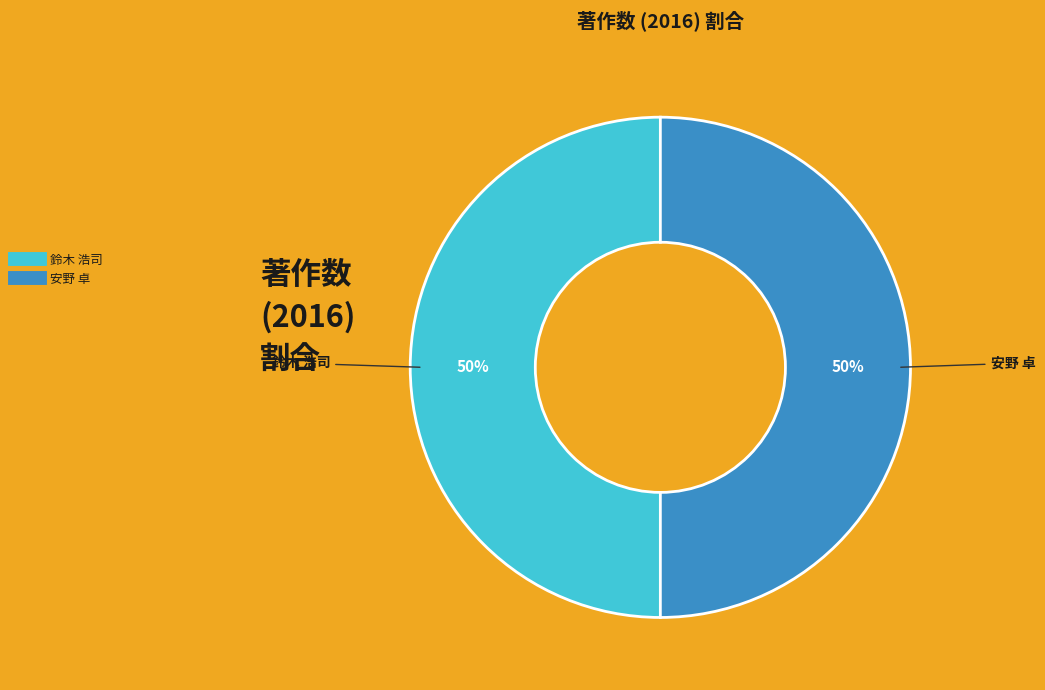

How many segments does this pie chart have?

2